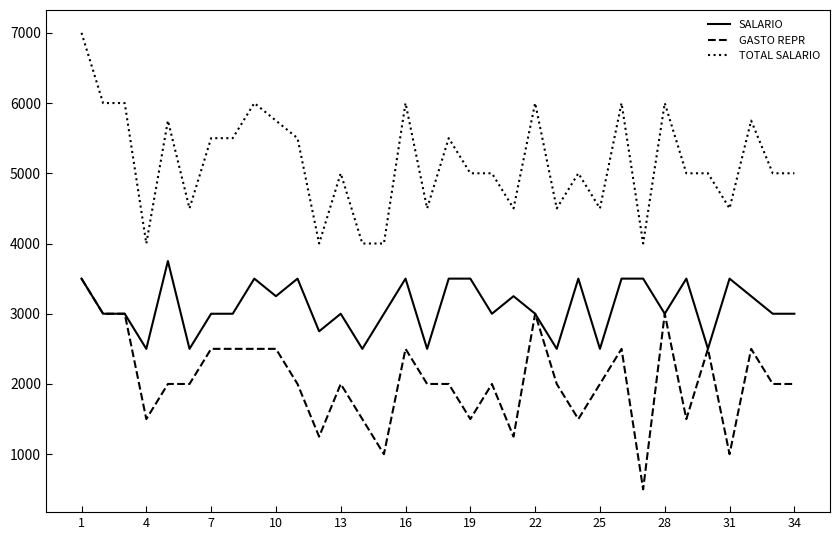

Reading left to right, transcribe all the data shown in this chart.

SALARIO: 3500	3000	3000	2500	3750	2500	3000	3000	3500	3250	3500	2750	3000	2500	3000	3500	2500	3500	3500	3000	3250	3000	2500	3500	2500	3500	3500	3000	3500	2500	3500	3250	3000	3000
GASTO REPR: 3500	3000	3000	1500	2000	2000	2500	2500	2500	2500	2000	1250	2000	1500	1000	2500	2000	2000	1500	2000	1250	3000	2000	1500	2000	2500	500	3000	1500	2500	1000	2500	2000	2000
TOTAL SALARIO: 7000	6000	6000	4000	5750	4500	5500	5500	6000	5750	5500	4000	5000	4000	4000	6000	4500	5500	5000	5000	4500	6000	4500	5000	4500	6000	4000	6000	5000	5000	4500	5750	5000	5000